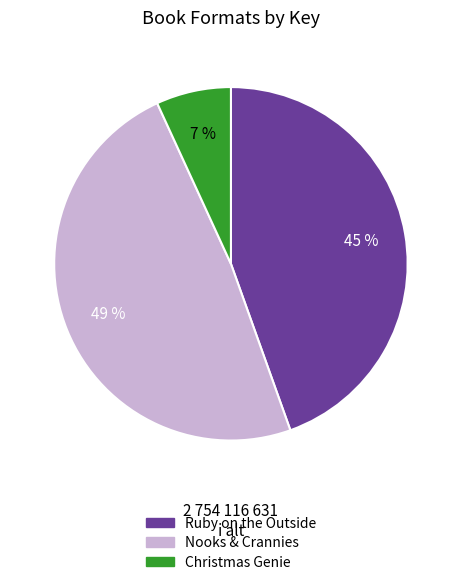

Is there any slice that represents more than half of the pie?

No